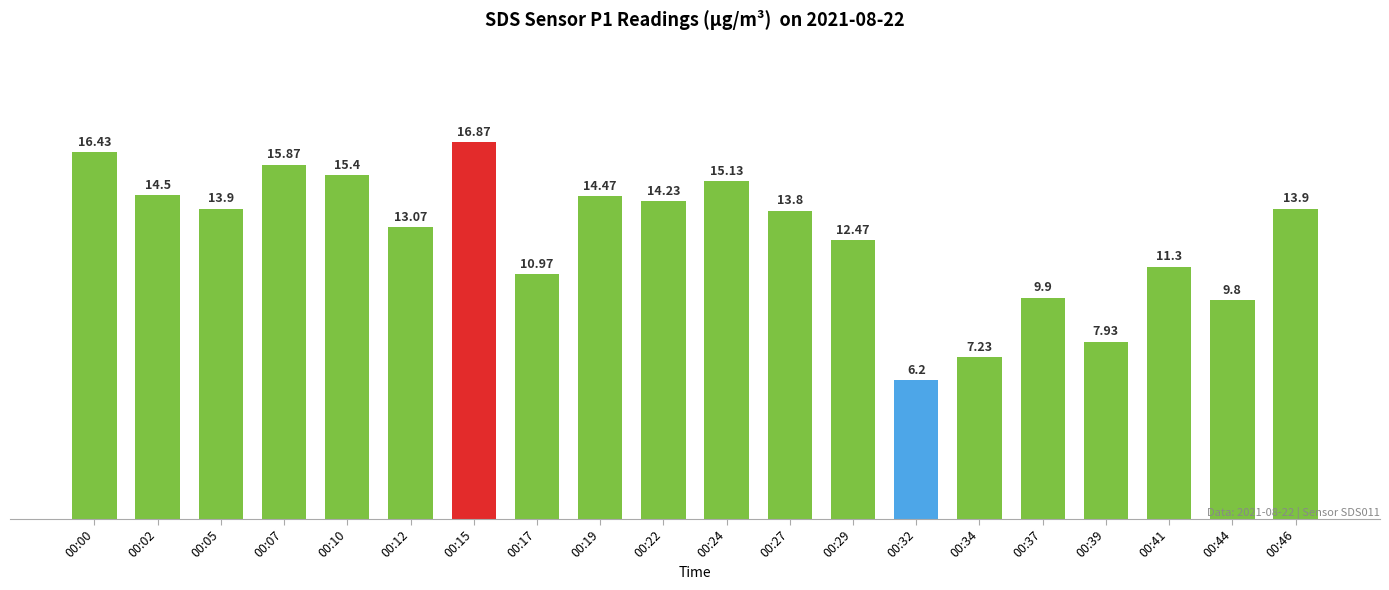

What is the value of the 11th bar from the left?

15.1